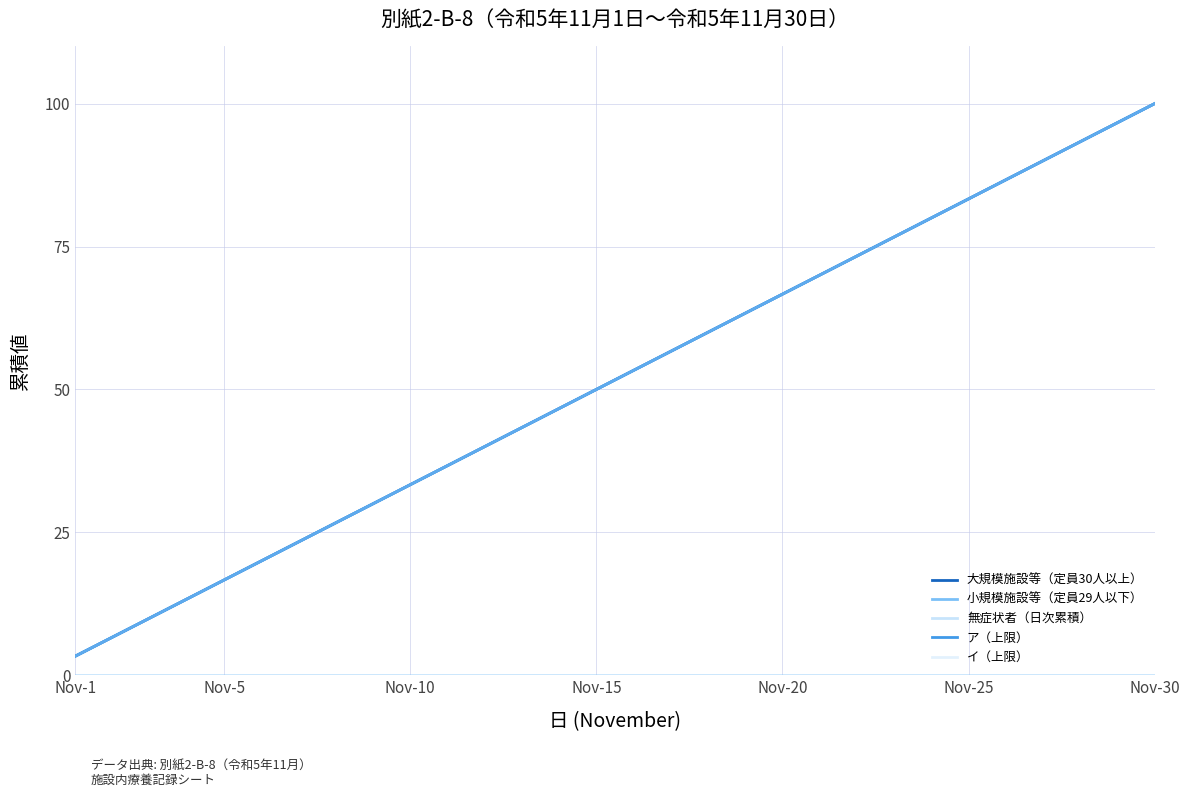

Is this an area chart (filled region under the line)?

No